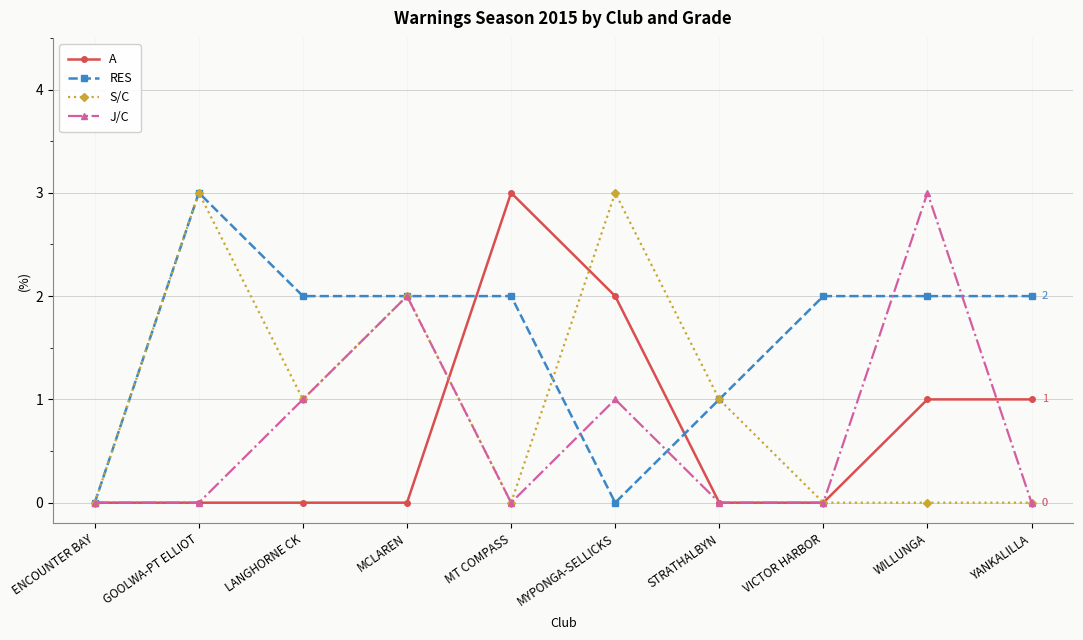

Reading right to left, extract all data points from this chart.

A: 1	1	0	0	2	3	0	0	0	0
RES: 2	2	2	1	0	2	2	2	3	0
S/C: 0	0	0	1	3	0	2	1	3	0
J/C: 0	3	0	0	1	0	2	1	0	0